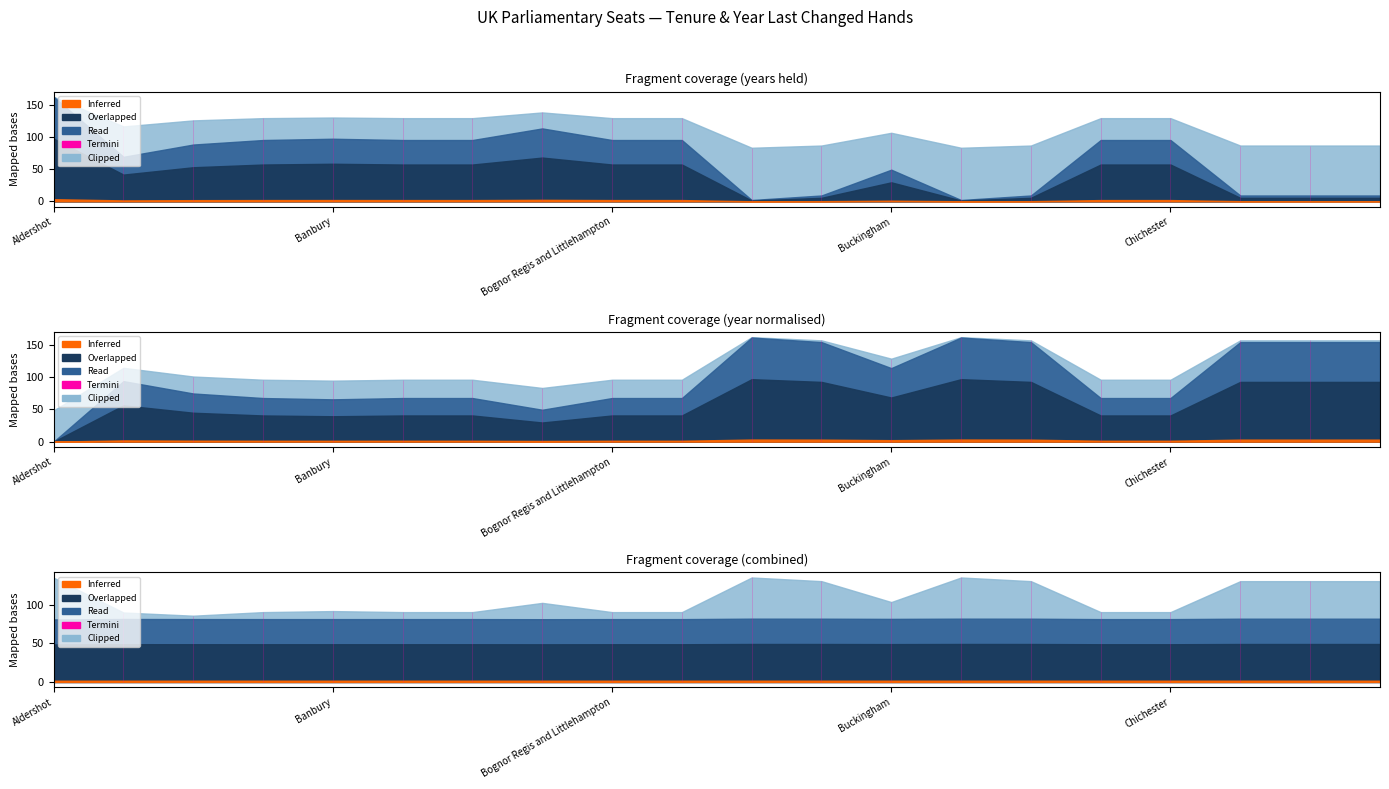

Reading left to right, list all the values displayed in this chart.

Number of years in one party hands: 162	69	88	95	97	95	95	113	95	95	2	9	49	2	9	95	95	9	9	9
Year last changed hands: 1857	1950	1931	1924	1922	1924	1924	1906	1924	1924	2017	2010	1970	2017	2010	1924	1924	2010	2010	2010